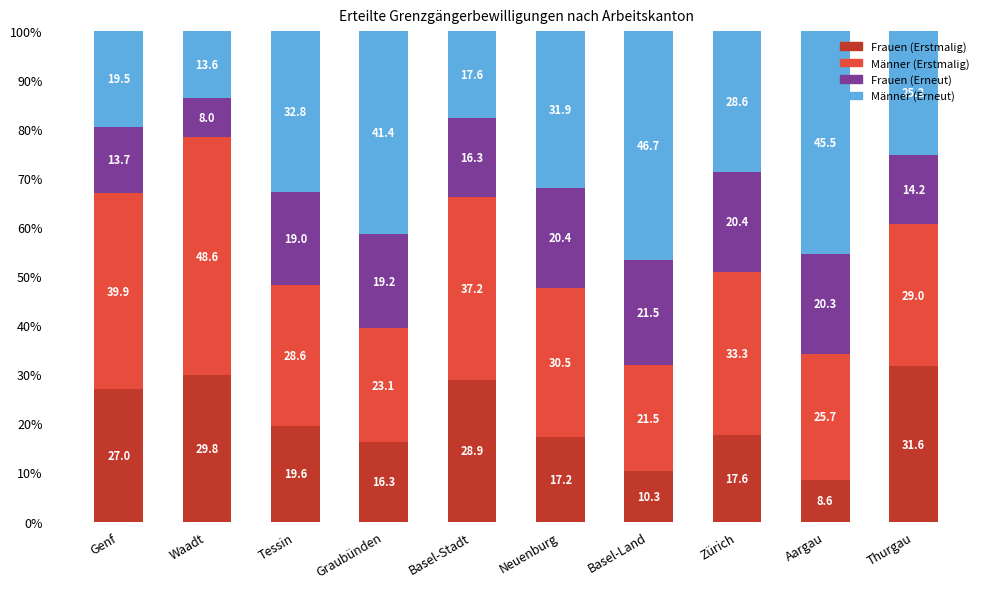

What is the total value across all series at Graubünden?

100.0